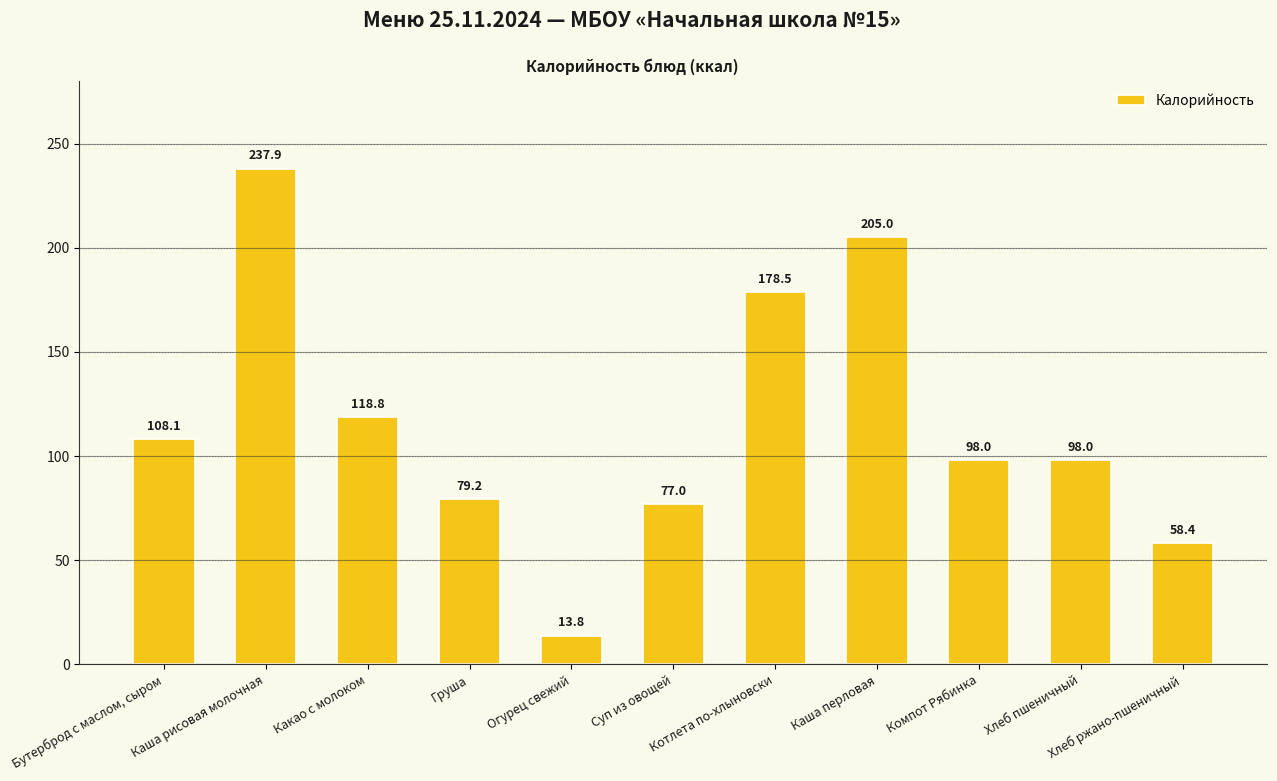

What is the difference between the maximum and minimum values?

224.1